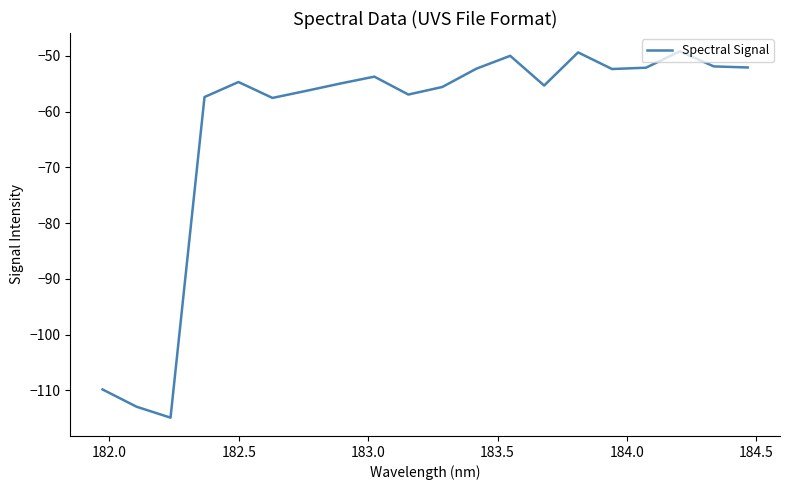

What is the greatest value displayed?

-49.2